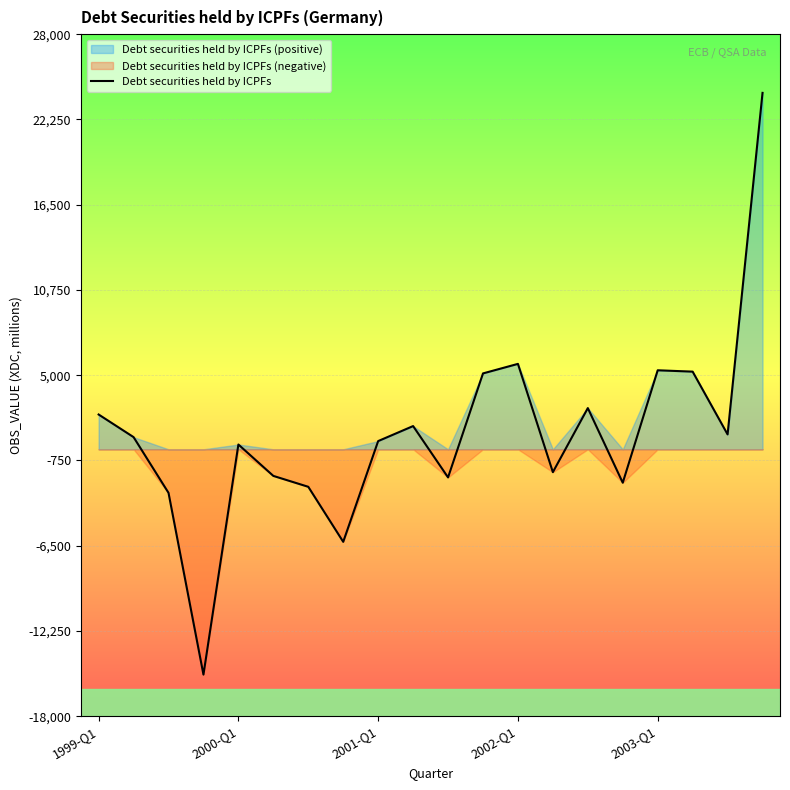

What is the difference between the maximum and second lowest values?

30283